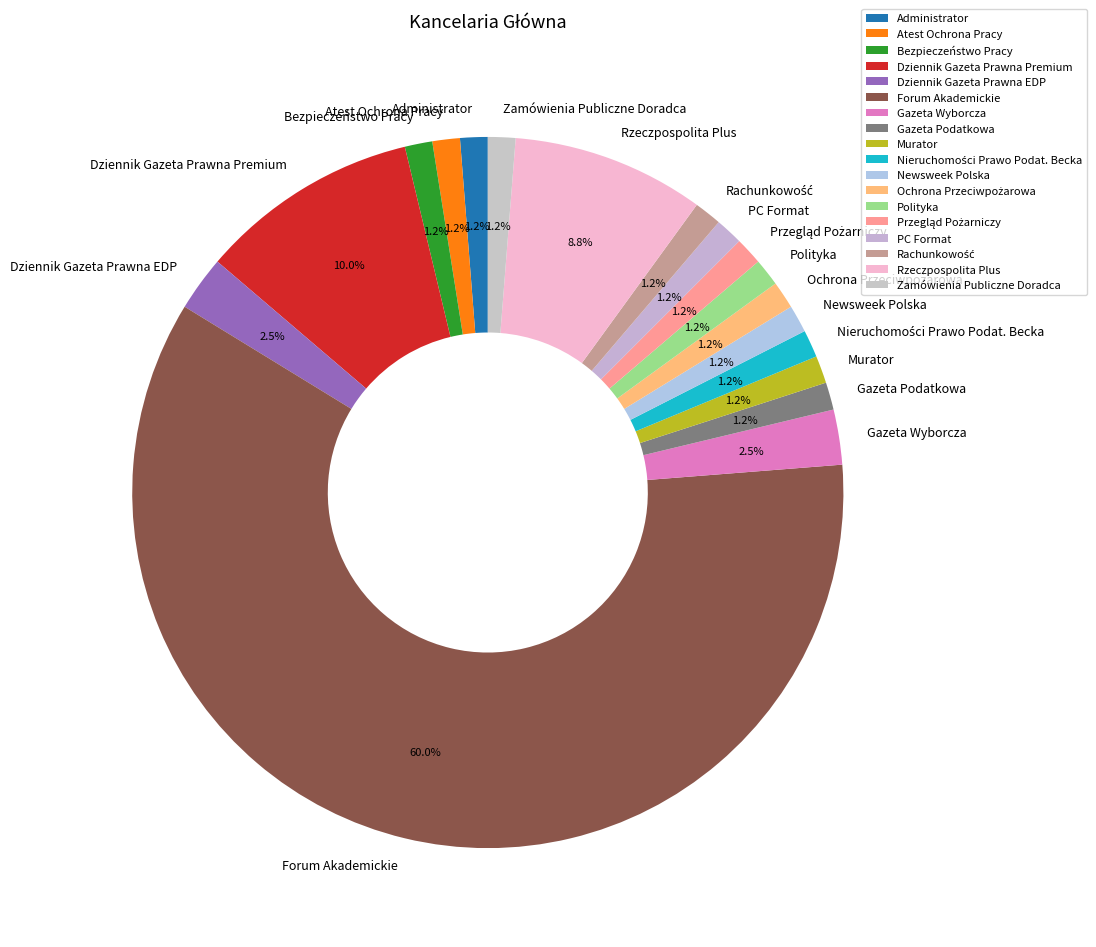

Is there any slice that represents more than half of the pie?

Yes